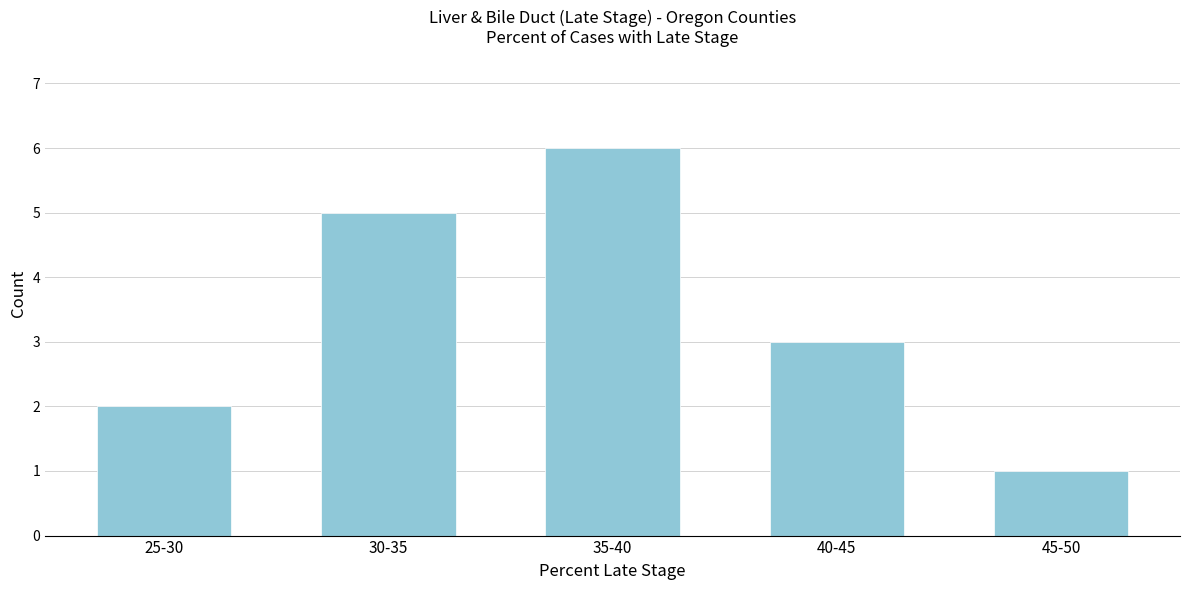

Reading left to right, transcribe all the data shown in this chart.

2	5	6	3	1